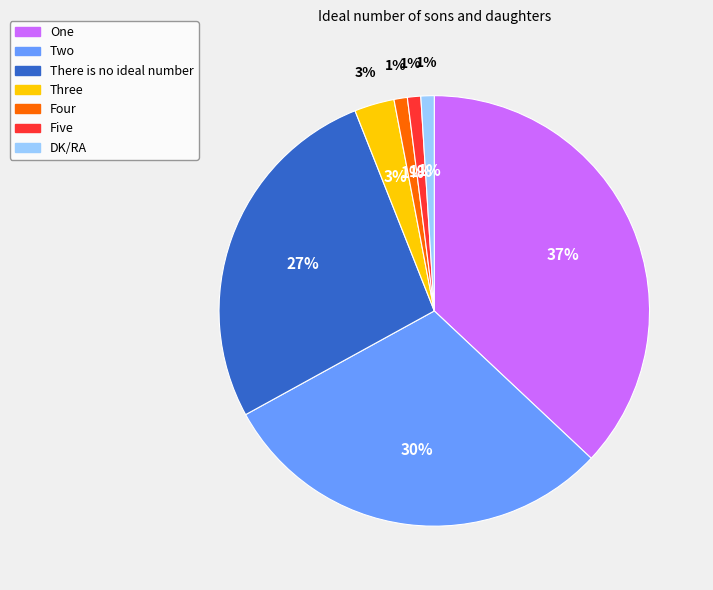

Is there a majority slice in this chart?

No